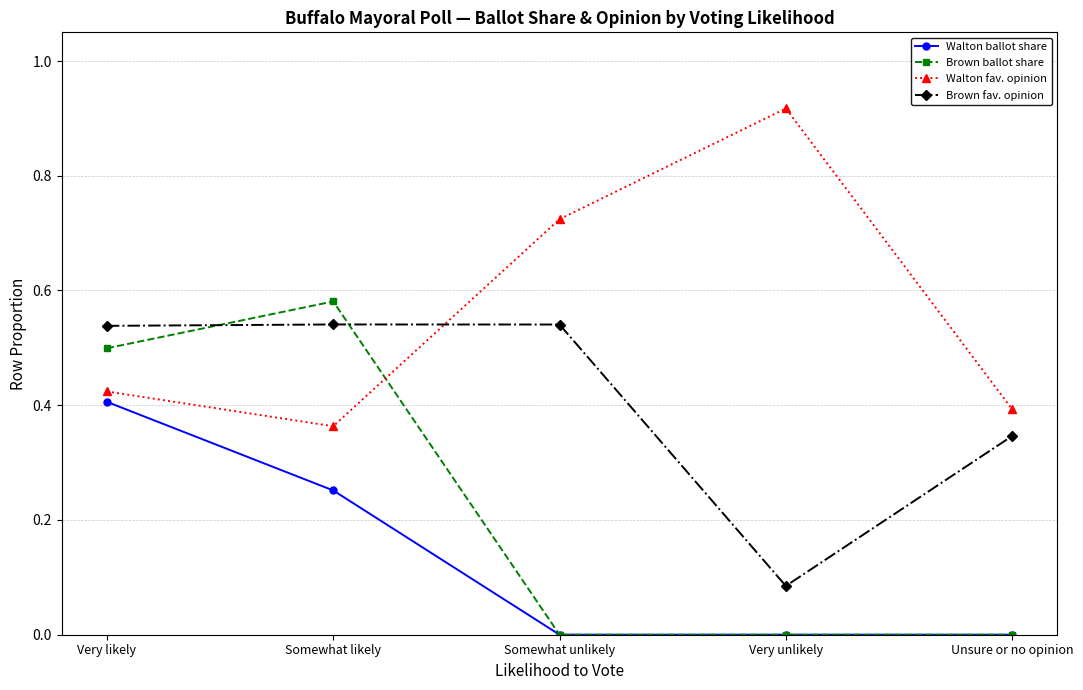

In Brown ballot share, how many points are higher than both neighbors (excluding endpoints)?

1